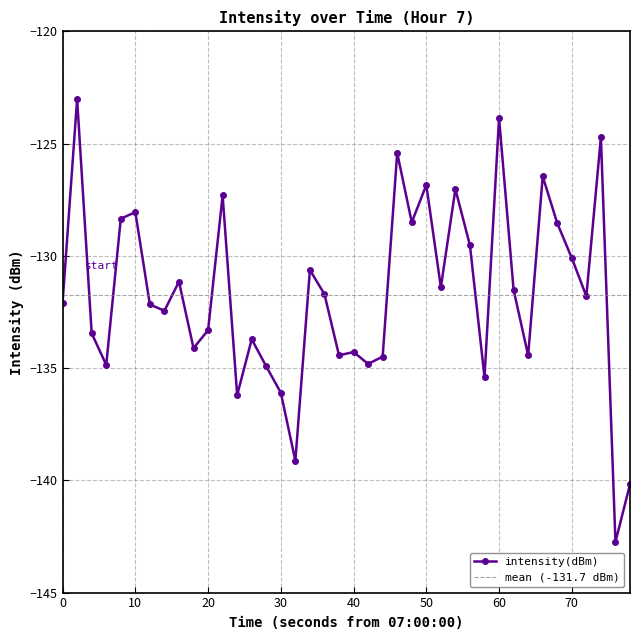

Is it true that intensity(dBm) equals -223.1 at 20?

False